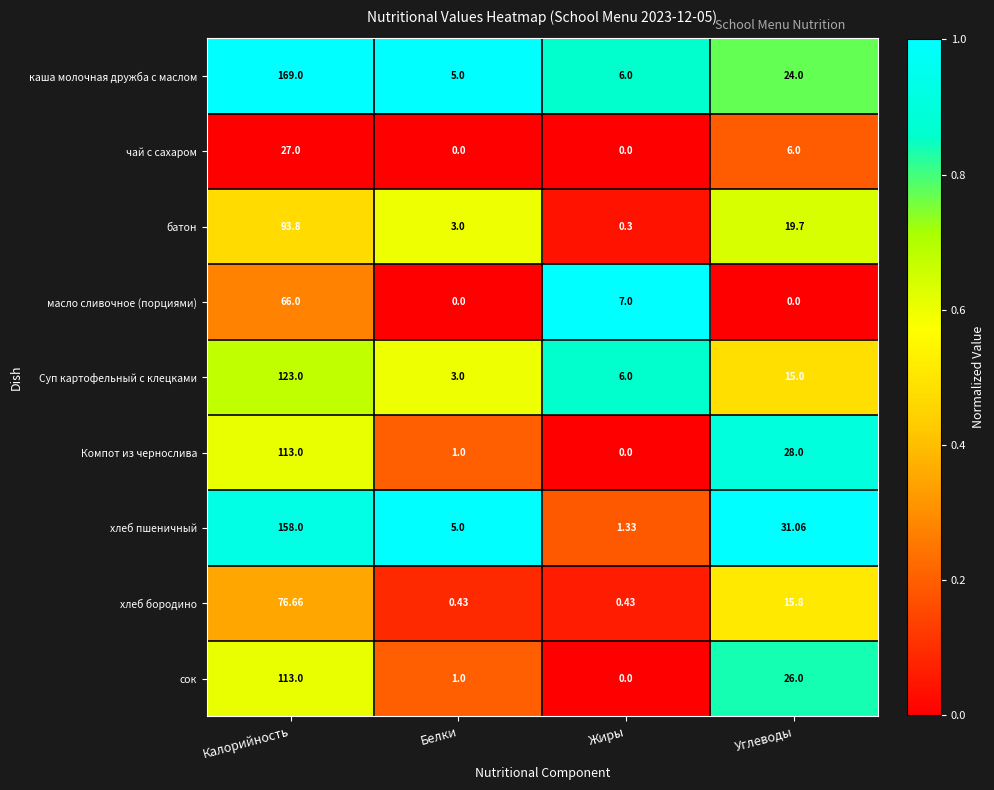

Which series changed the most between Калорийность and Белки?

каша молочная дружба с маслом